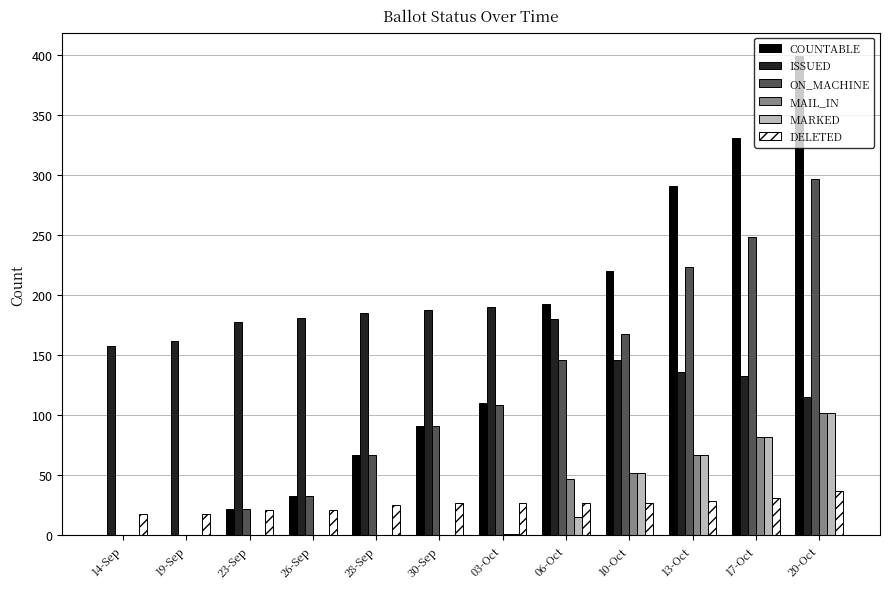

What is the sum of all ON_MACHINE values?

1406